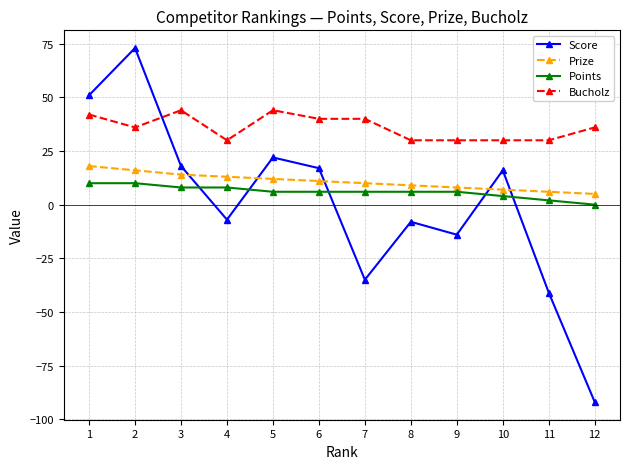

How many distinct data groups are displayed?

4